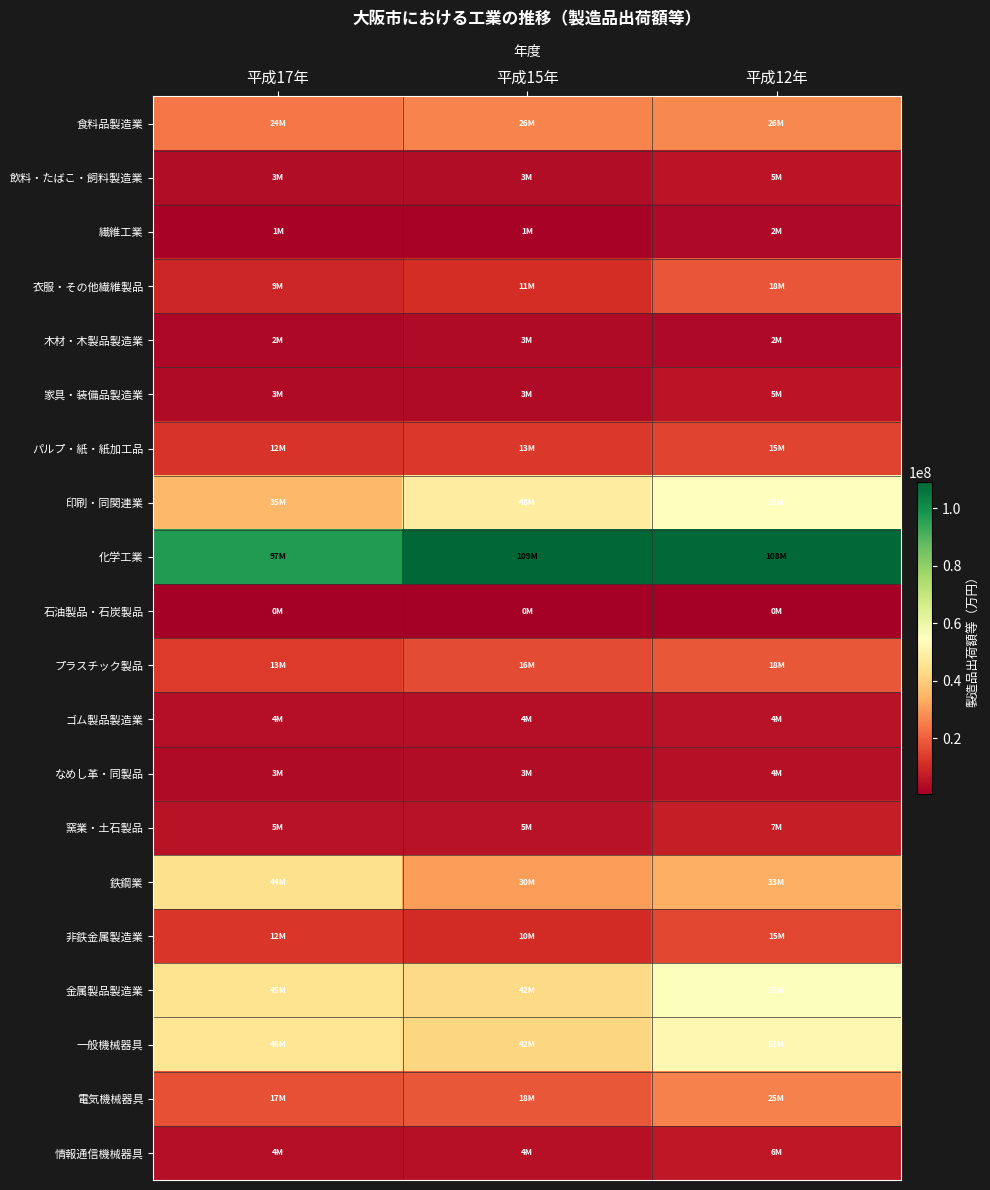

Reading left to right, transcribe all the data shown in this chart.

食料品製造業: 平成17年=24162425	平成15年=26410805	平成12年=26922707
飲料・たばこ・飼料製造業: 平成17年=3986474	平成15年=3821282	平成12年=5455464
繊維工業: 平成17年=1557265	平成15年=1765648	平成12年=2897876
衣服・その他繊維製品: 平成17年=9472659	平成15年=11110183	平成12年=18167678
木材・木製品製造業: 平成17年=2659068	平成15年=3353874	平成12年=2980451
家具・装備品製造業: 平成17年=3213318	平成15年=3393560	平成12年=5562096
パルプ・紙・紙加工品: 平成17年=12194512	平成15年=13313036	平成12年=15249259
印刷・同関連業: 平成17年=35380056	平成15年=48909072	平成12年=55264878
化学工業: 平成17年=97150149	平成15年=109057653	平成12年=108378299
石油製品・石炭製品: 平成17年=673491	平成15年=634829	平成12年=796045
プラスチック製品: 平成17年=13592545	平成15年=16682427	平成12年=18427080
ゴム製品製造業: 平成17年=4105322	平成15年=4029291	平成12年=4998678
なめし革・同製品: 平成17年=3427869	平成15年=3879217	平成12年=4591910
窯業・土石製品: 平成17年=5209035	平成15年=5038894	平成12年=7415684
鉄鋼業: 平成17年=44298913	平成15年=30296595	平成12年=33856645
非鉄金属製造業: 平成17年=12512231	平成15年=10758317	平成12年=15649752
金属製品製造業: 平成17年=45424809	平成15年=42986833	平成12年=55467953
一般機械器具: 平成17年=46316347	平成15年=42009295	平成12年=51938205
電気機械器具: 平成17年=17296468	平成15年=18733052	平成12年=25771671
情報通信機械器具: 平成17年=4377878	平成15年=4753485	平成12年=6445042